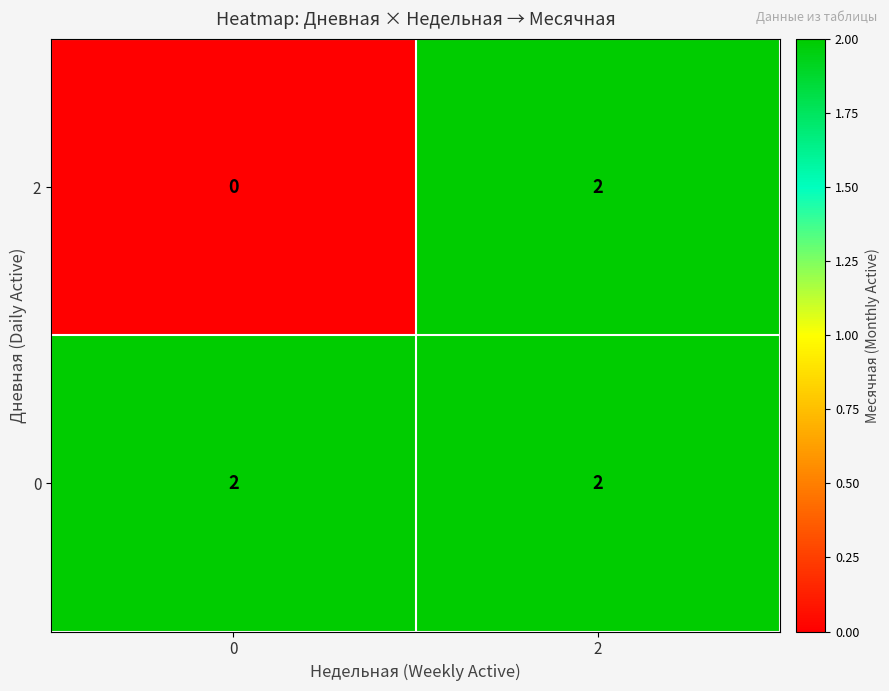

Rank the categories by 2 value from highest to lowest.

2, 0